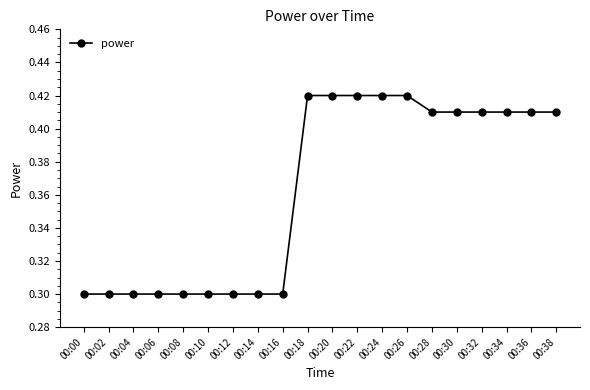

What is the sum of the values at 00:30 and 00:06?

0.7